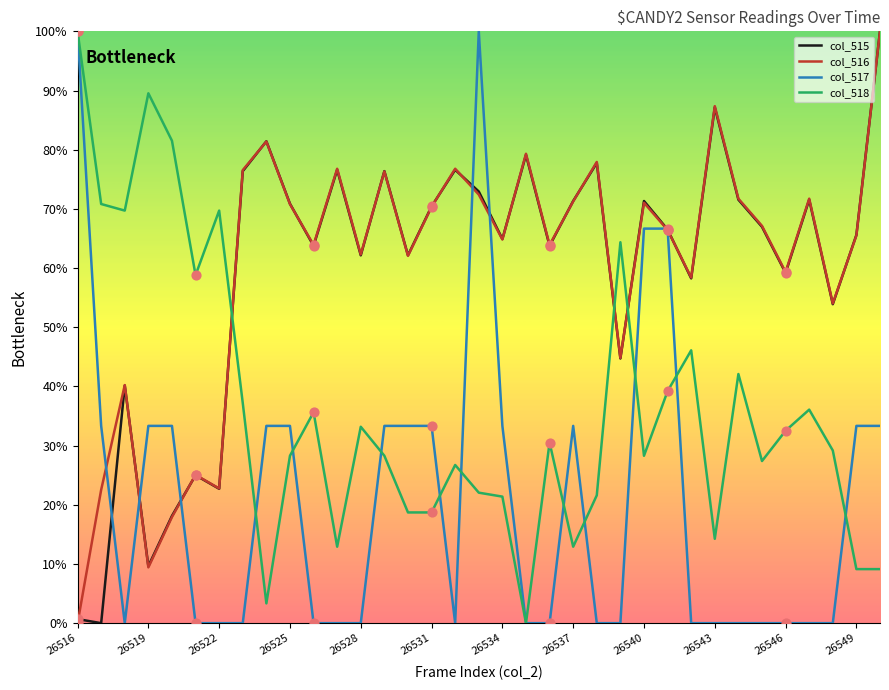

Is this an area chart (filled region under the line)?

No